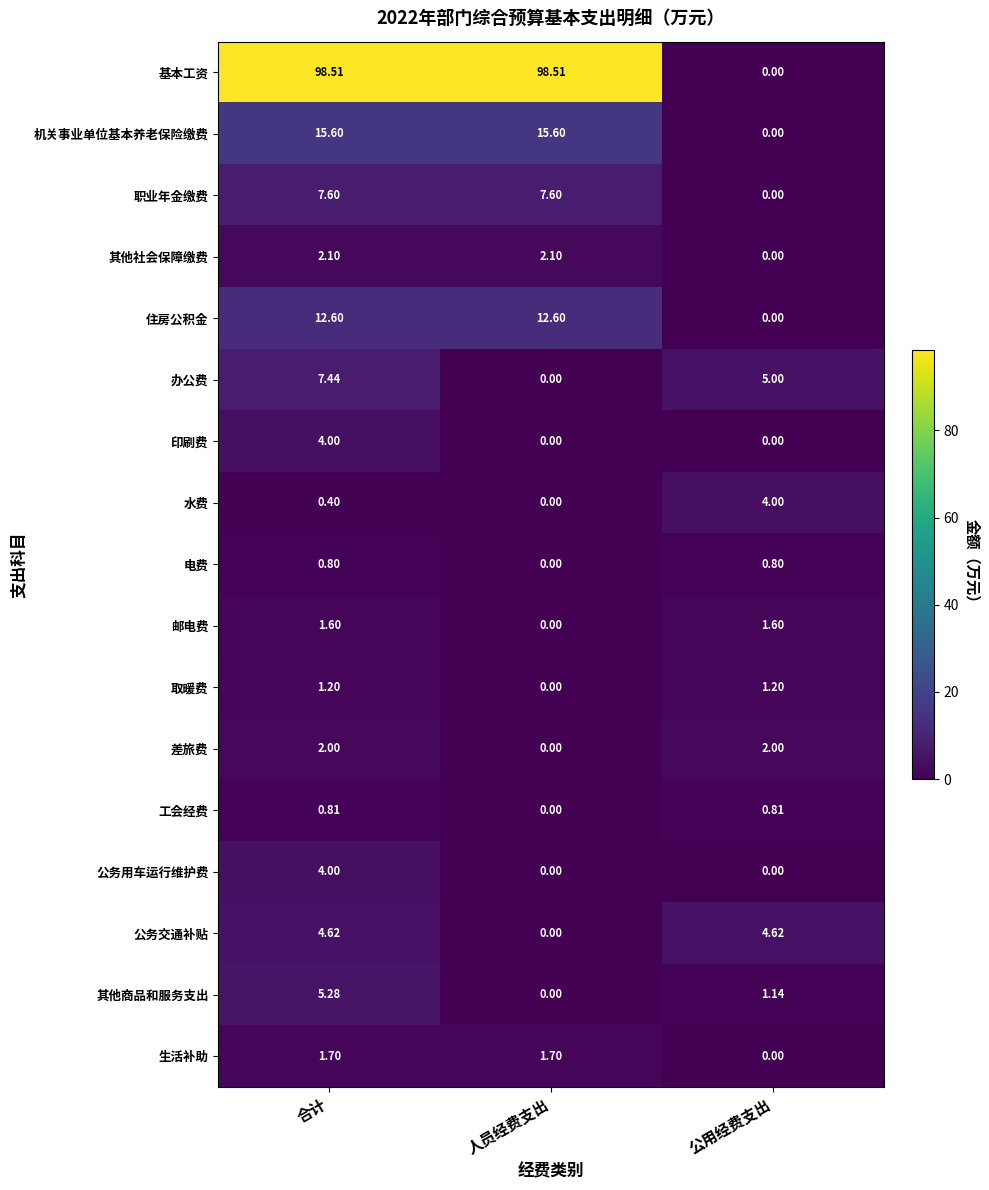

Between 人员经费支出 and 公用经费支出, which series saw the biggest shift?

基本工资